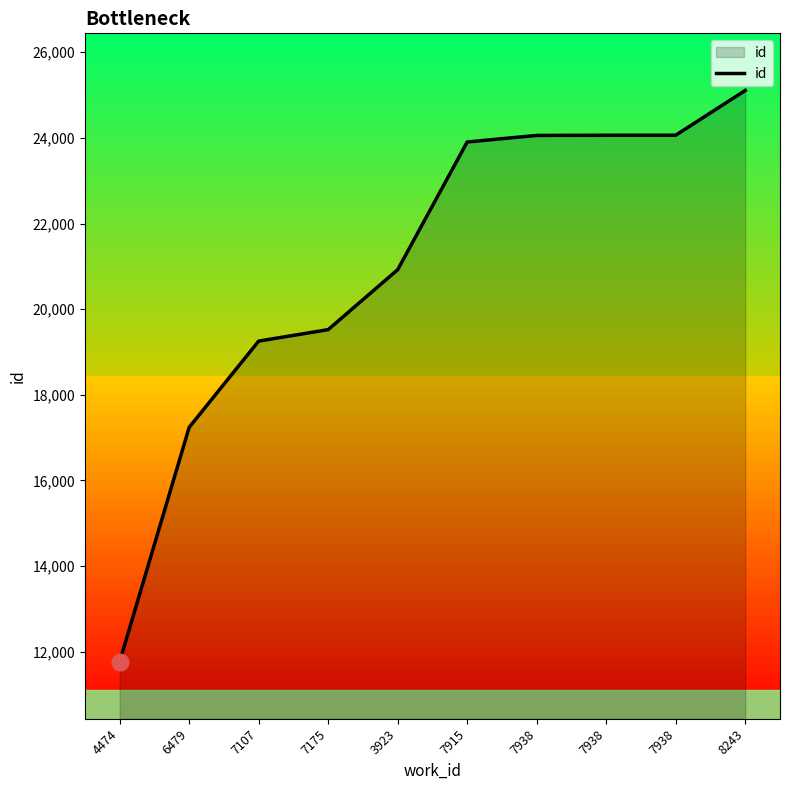

How many lines are shown in the chart?

1